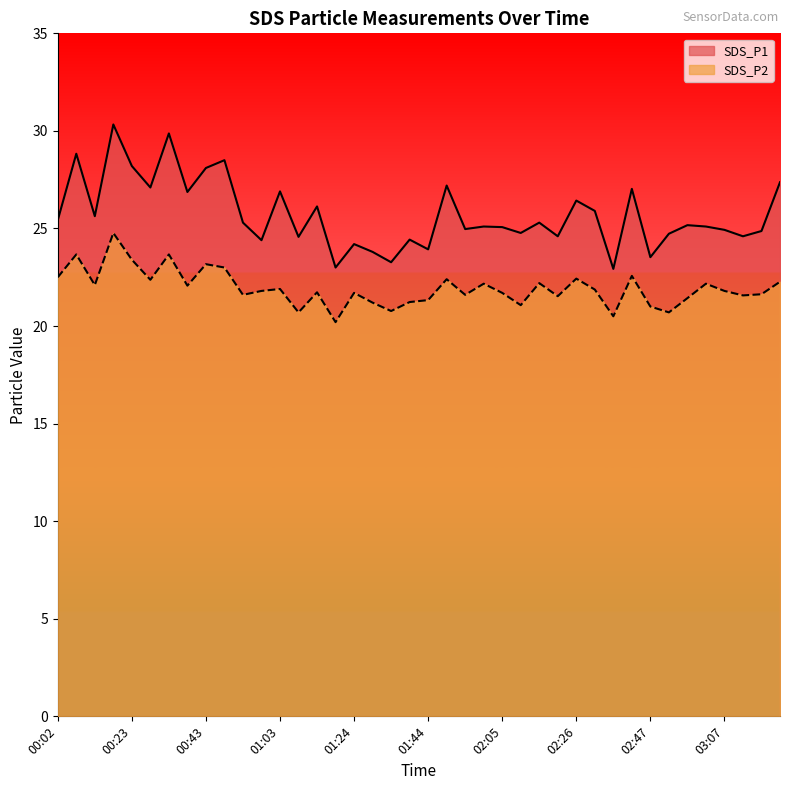

What is the minimum value for SDS_P1?

22.9